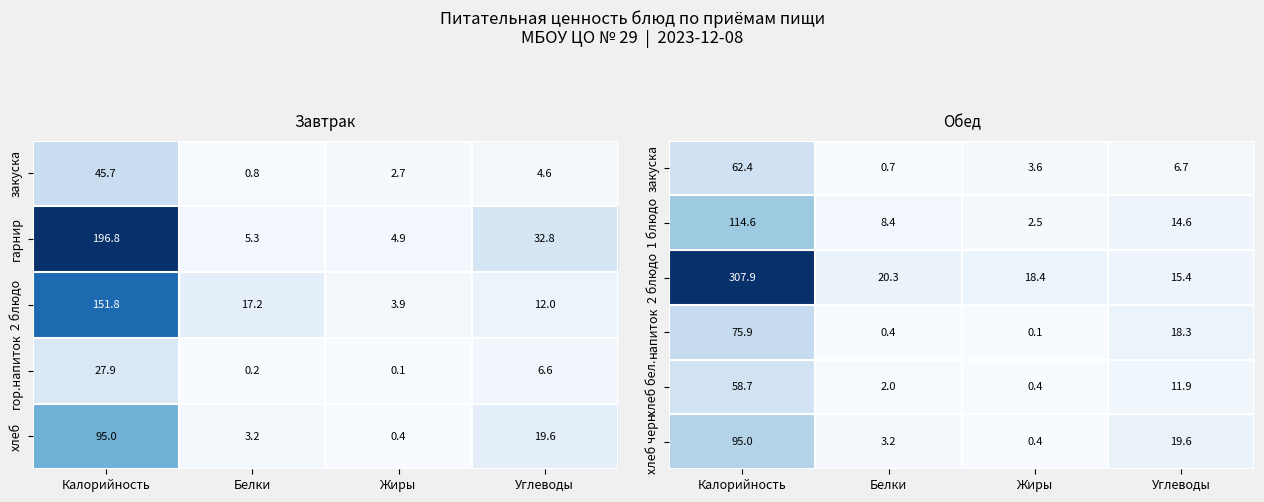

How many data points in хлеб бел. are less than 11?

2